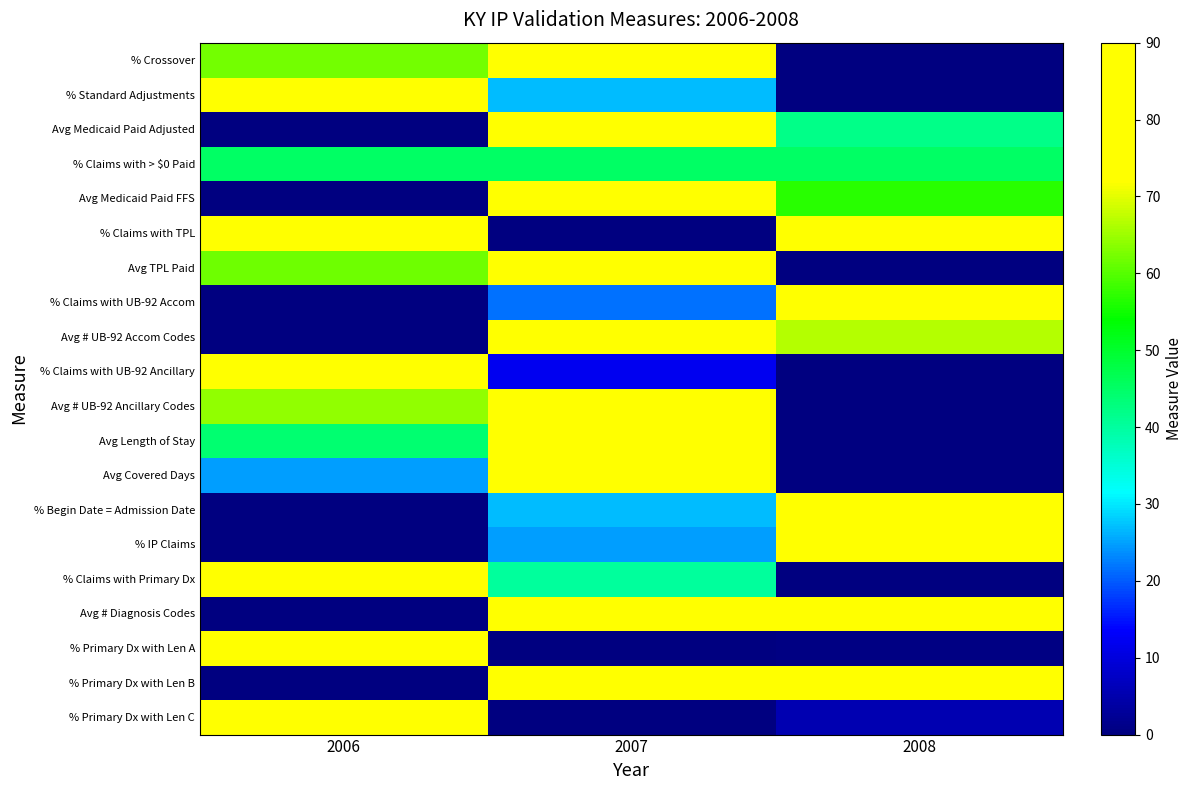

At how many categories does at least one series exceed 83?

3